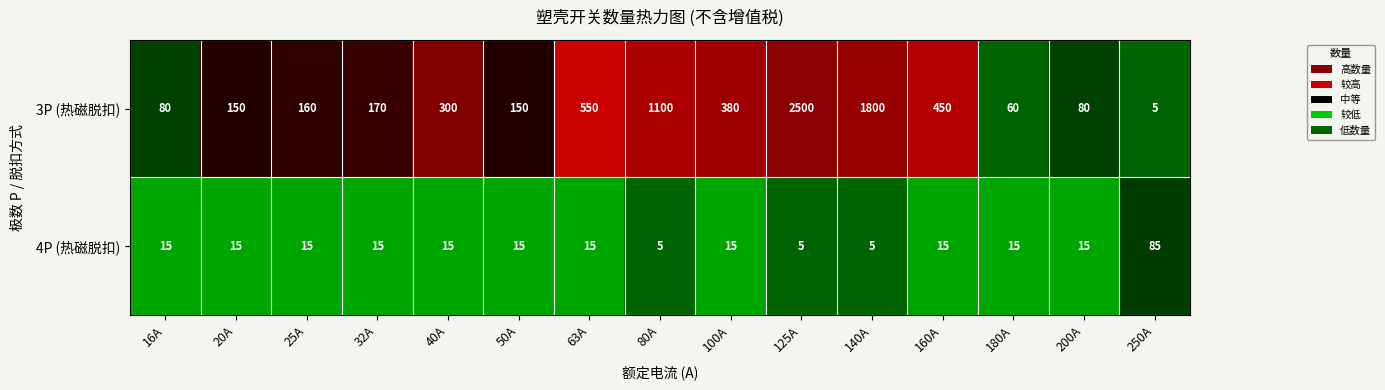

How many distinct data groups are displayed?

2